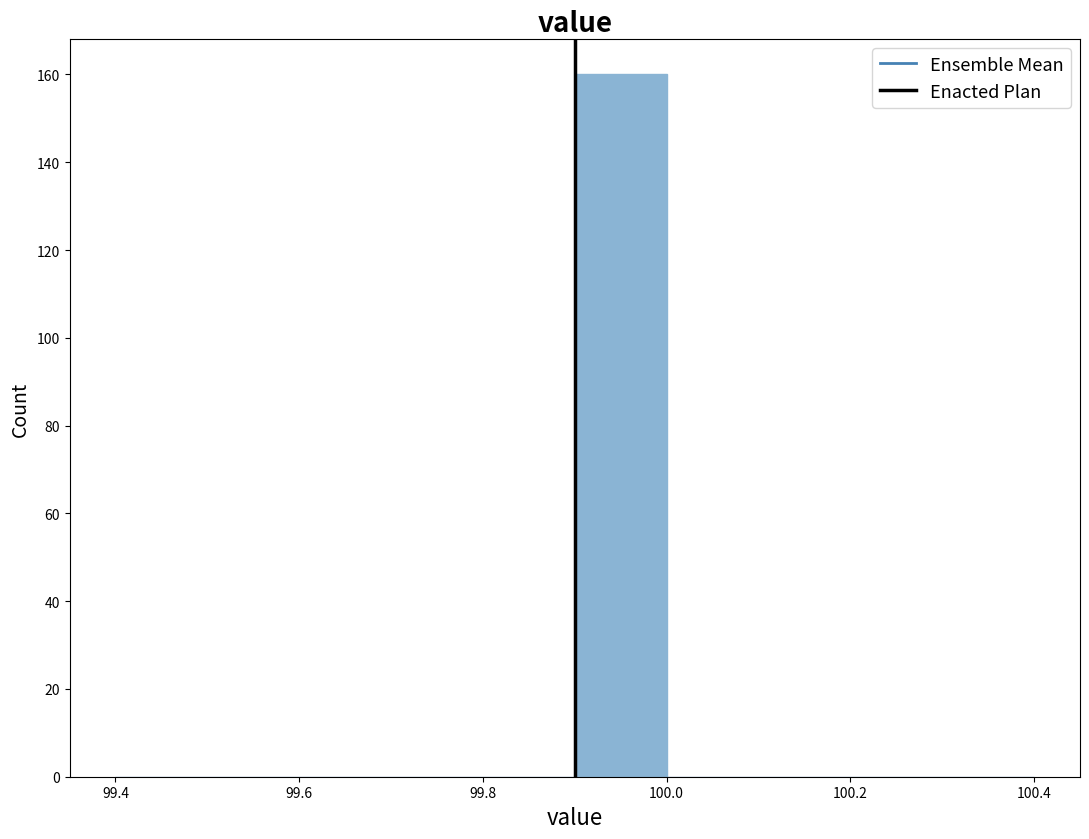

Reading left to right, list every bar in this chart as the range it spans on the x-axis followed by its height. The values are not printed on the chart, so give them approximately, as read against the axis.

99.4 to 99.5: 0
99.5 to 99.6: 0
99.6 to 99.7: 0
99.7 to 99.8: 0
99.8 to 99.9: 0
99.9 to 100.0: 160
100.0 to 100.1: 0
100.1 to 100.2: 0
100.2 to 100.3: 0
100.3 to 100.4: 0